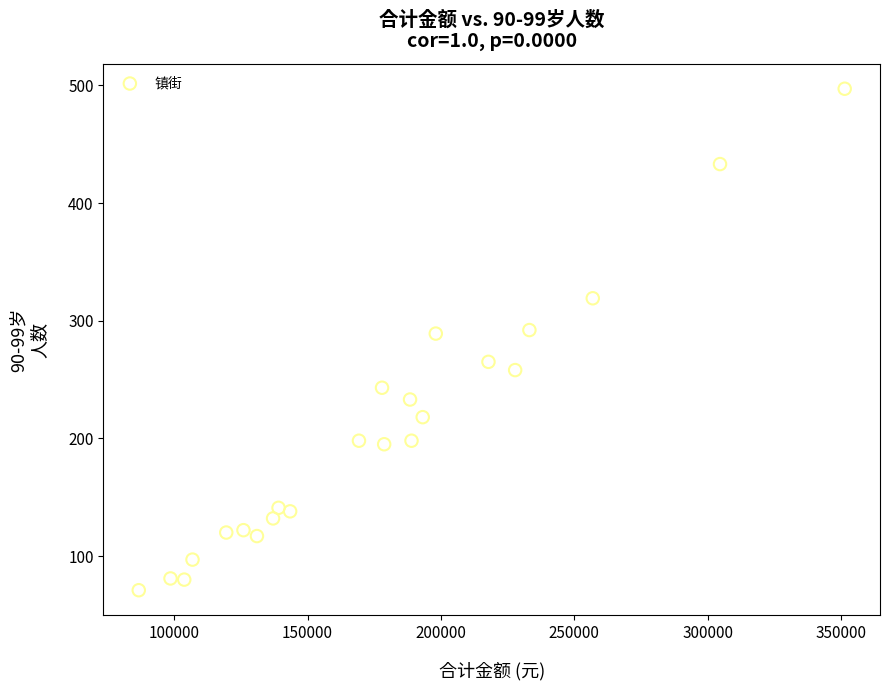

What is the range of Y values (max minus min)?

426